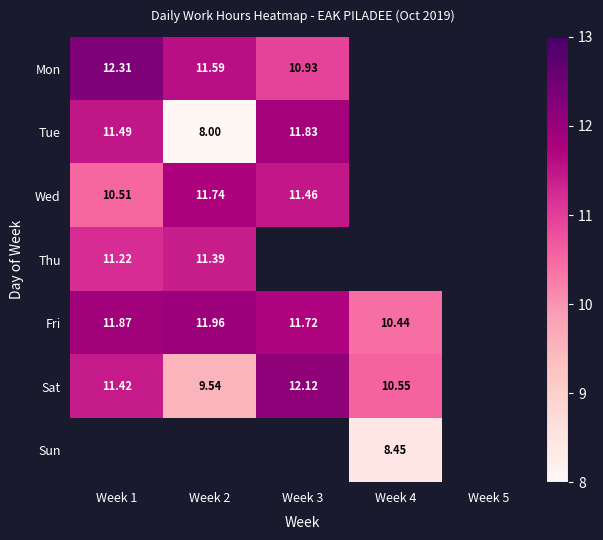

At how many categories does at least one series exceed 8?

4